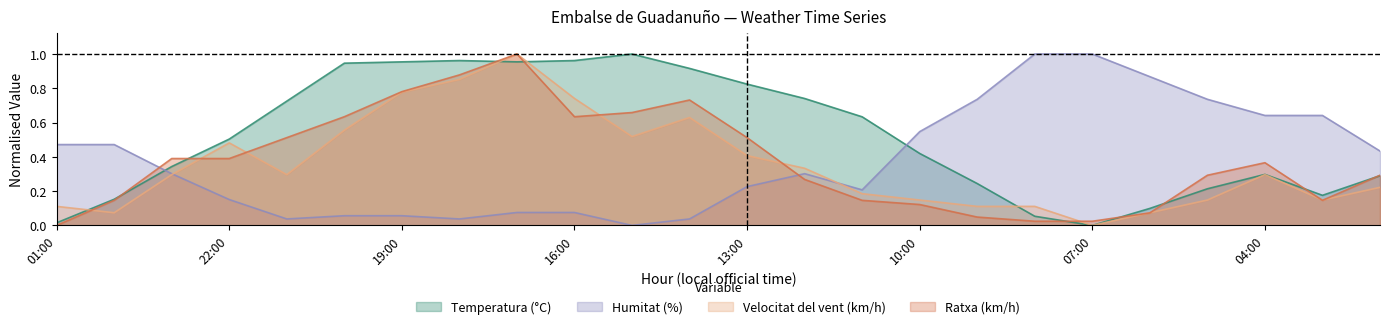

True or false: Humitat has a value of 1.0 at 08:00.

True